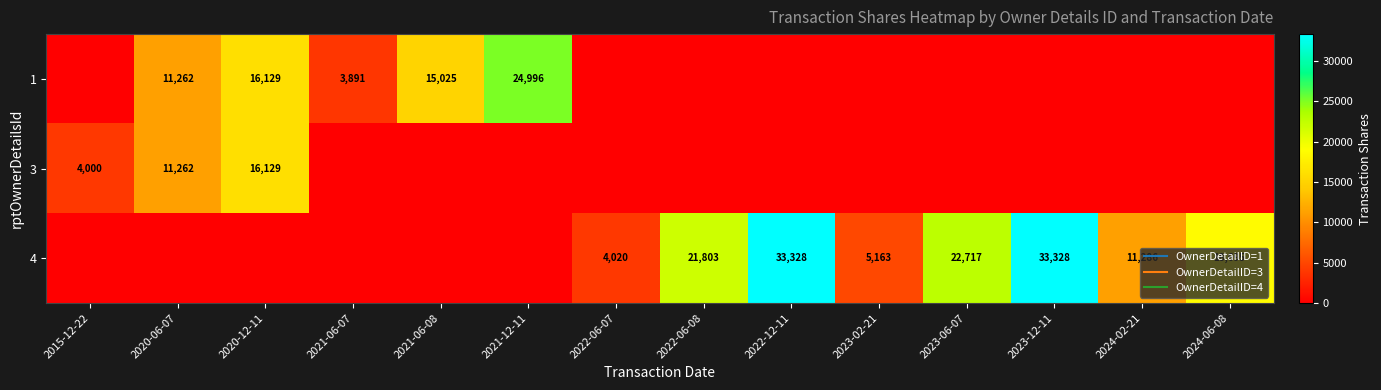

Is it true that 3 equals 9279 at 2024-02-21?

False